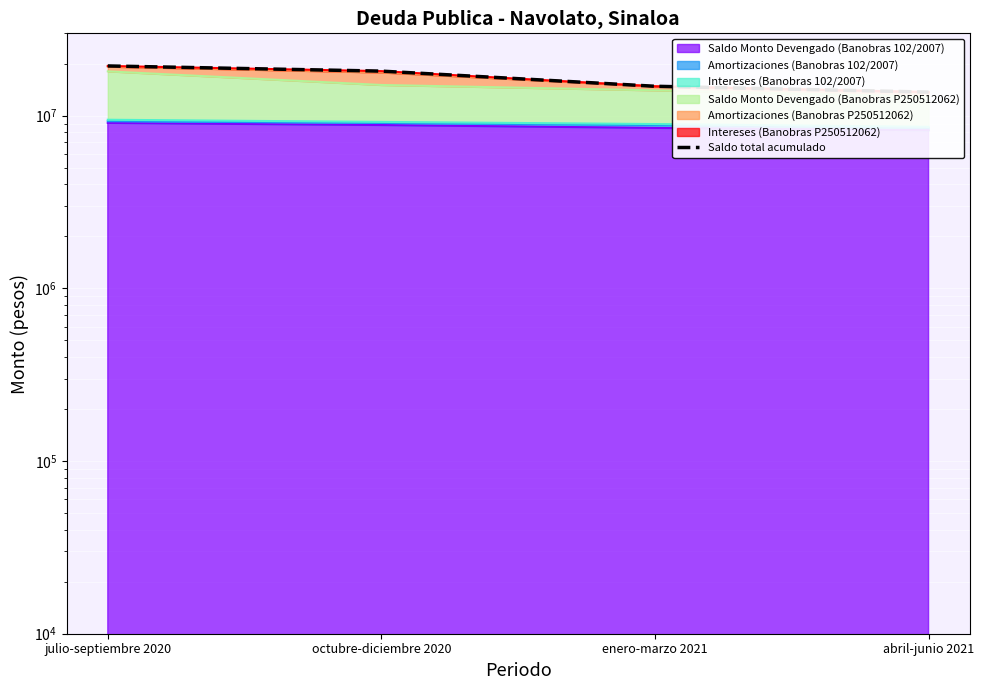

How many data points are above 18125098?

1